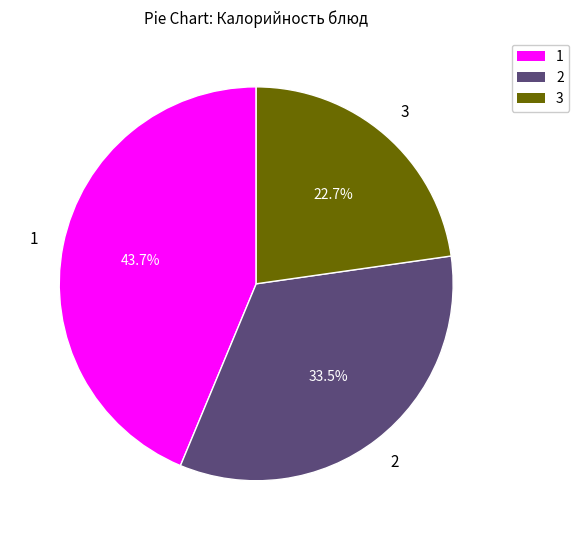

Is there a majority slice in this chart?

No